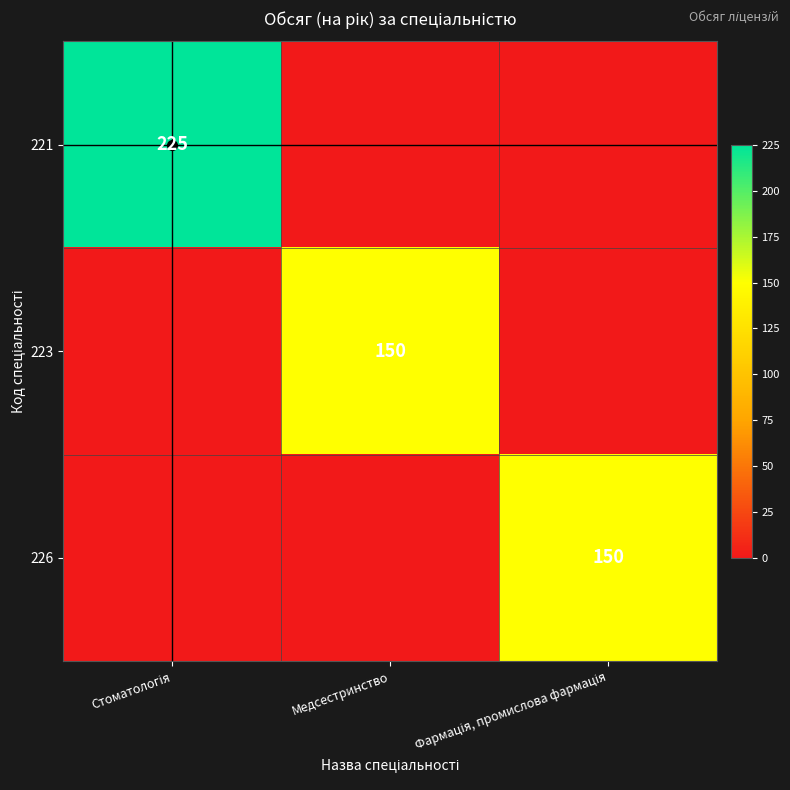

Is it true that 223 equals 83 at Стоматологія?

False